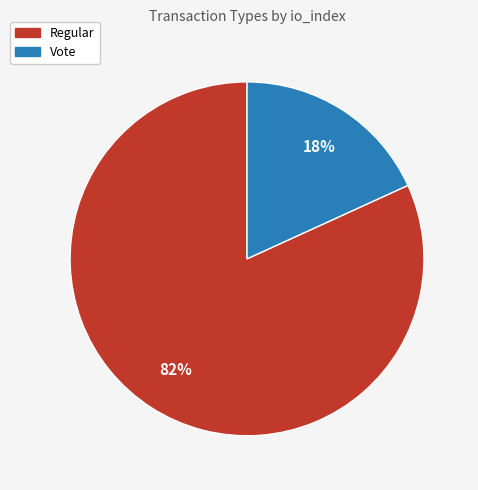

Is Vote the majority of the pie?

No